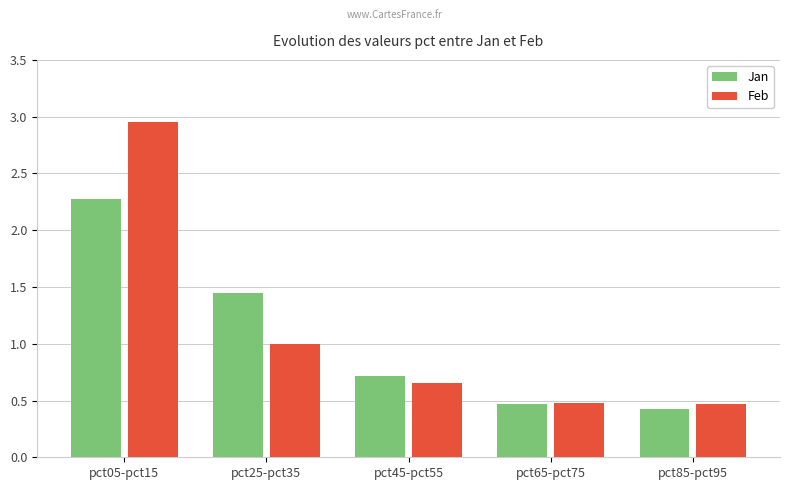

Which category has the highest value across all series?

pct05-pct15